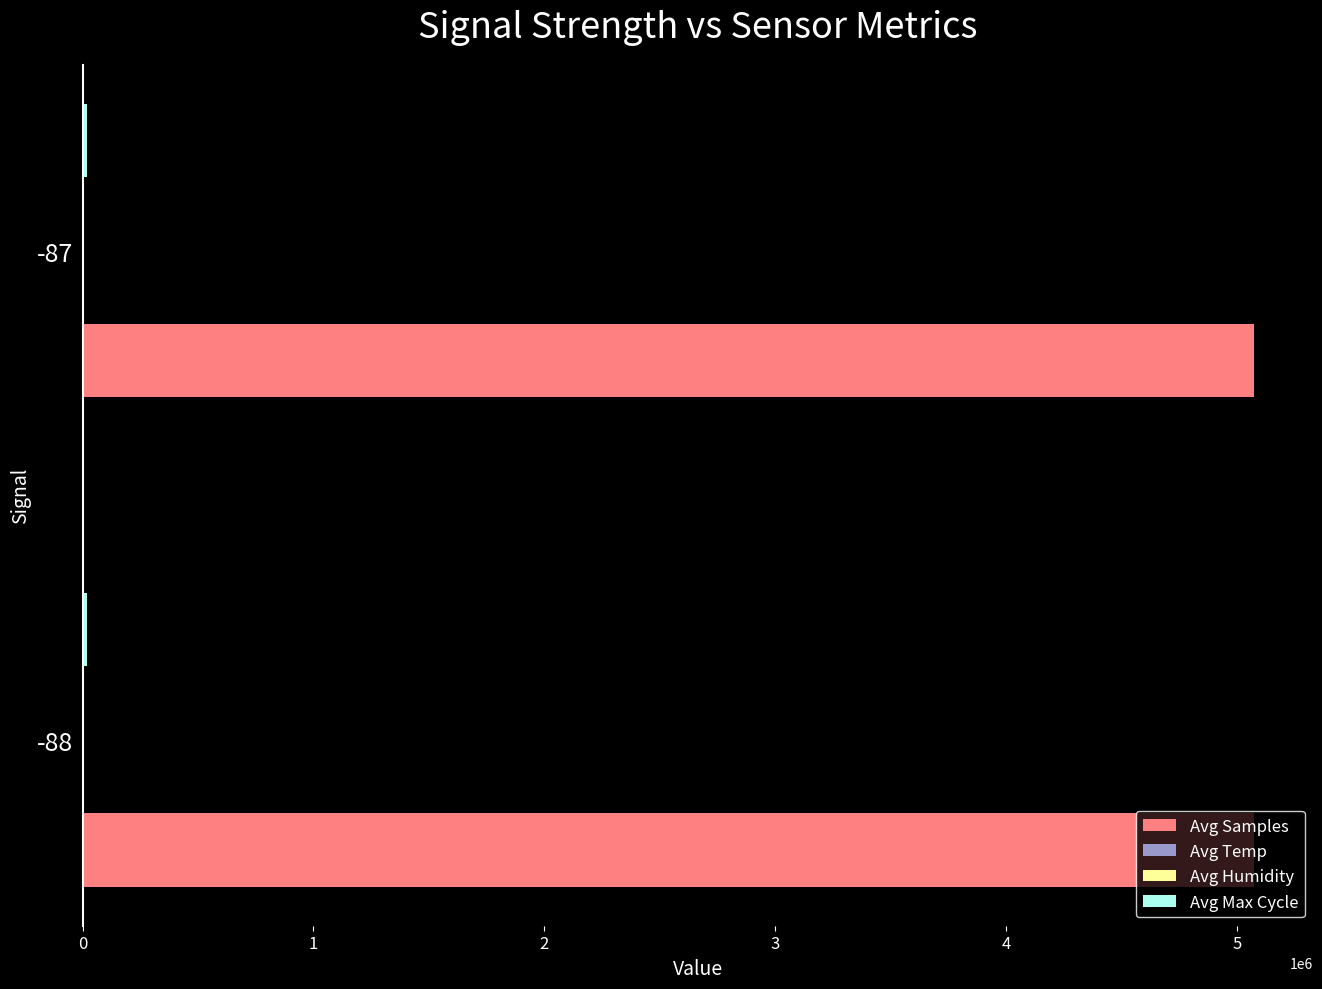

The value of Avg Samples at -87 is 5075841.0. True or false?

True